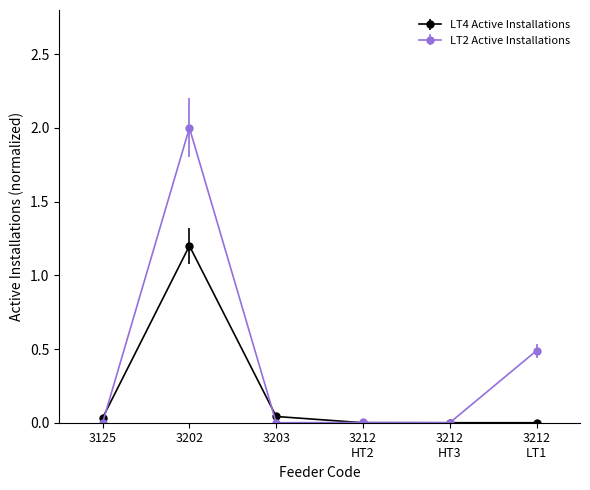

Which series has the widest spread of values?

LT2 Active Installations